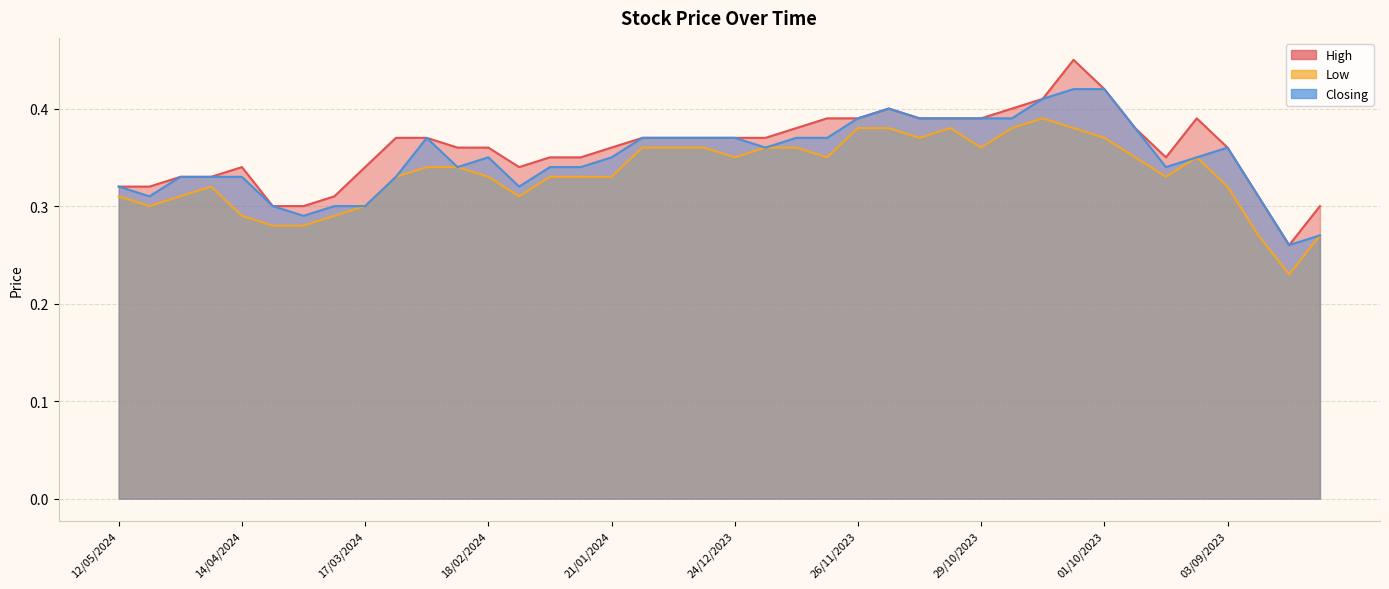

How many distinct data groups are displayed?

3